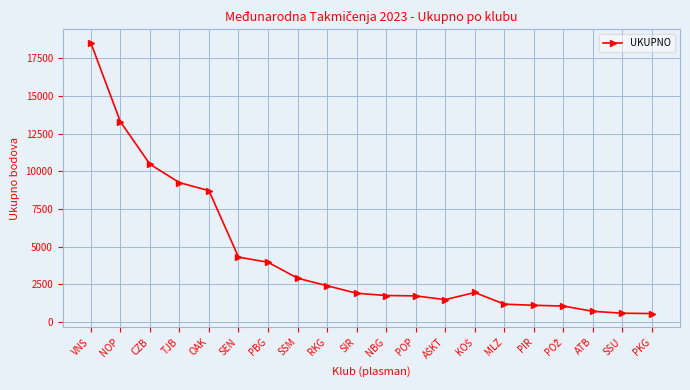

What is the greatest value displayed?

18535